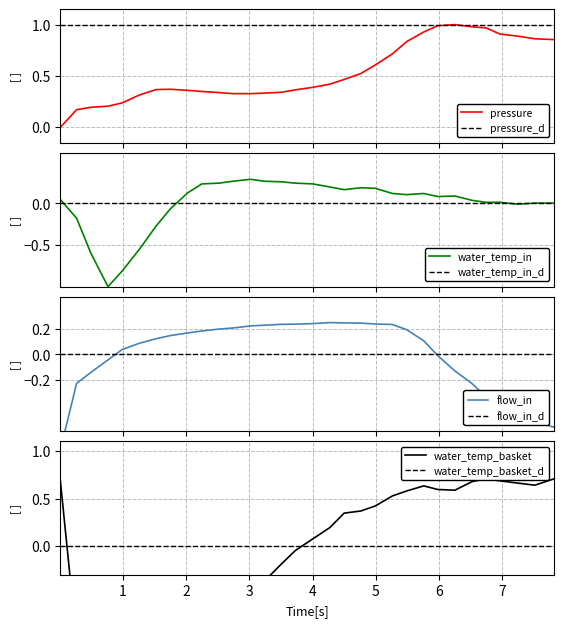

Reading right to left, list all the values displayed in this chart.

pressure: 0.9	0.9	0.9	0.9	1.0	1.0	1.0	1.0	0.9	0.8	0.7	0.6	0.5	0.5	0.4	0.4	0.4	0.3	0.3	0.3	0.3	0.3	0.3	0.4	0.4	0.4	0.3	0.2	0.2	0.2	0.2	0.0
water_temperature_in: 0.0	0.0	-0.0	0.0	0.0	0.0	0.1	0.1	0.1	0.1	0.1	0.2	0.2	0.2	0.2	0.2	0.2	0.3	0.3	0.3	0.3	0.2	0.2	0.1	-0.1	-0.3	-0.6	-0.8	-1.0	-0.6	-0.2	0.0
flow_in: -0.6	-0.5	-0.5	-0.4	-0.3	-0.2	-0.1	-0.0	0.1	0.2	0.2	0.2	0.2	0.2	0.3	0.2	0.2	0.2	0.2	0.2	0.2	0.2	0.2	0.2	0.1	0.1	0.1	0.0	-0.0	-0.1	-0.2	-0.7
water_temperature_basket: 0.7	0.6	0.7	0.7	0.7	0.7	0.6	0.6	0.6	0.6	0.5	0.4	0.4	0.3	0.2	0.1	-0.0	-0.2	-0.4	-0.4	-0.4	-0.6	-0.7	-0.7	-0.8	-0.8	-0.8	-0.7	-0.8	-0.8	-1.0	0.7